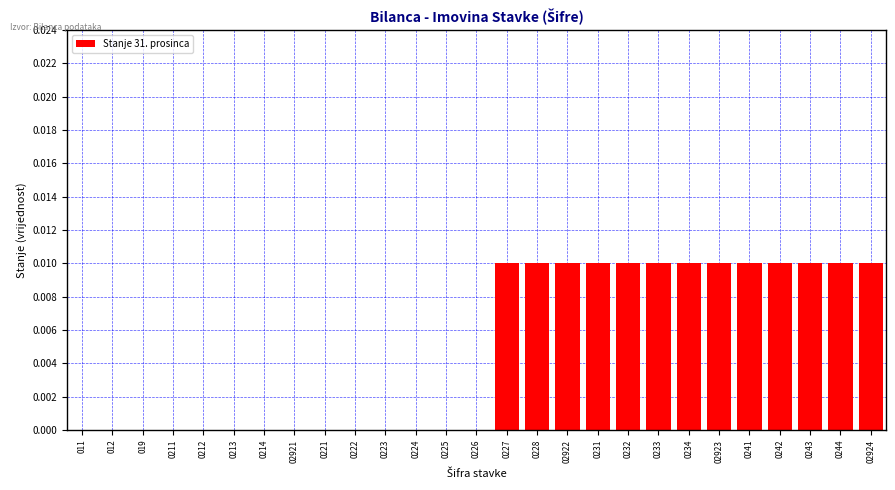

Between 0211 and 0228, which is larger?

0228